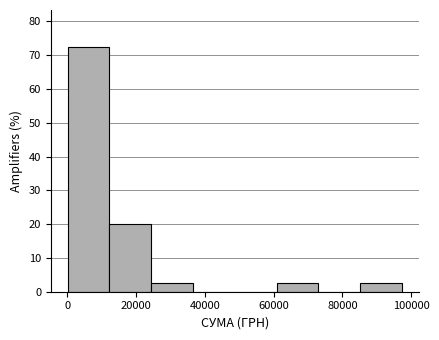

Over which range of the x-axis is the bar tallest?

0 to 12000